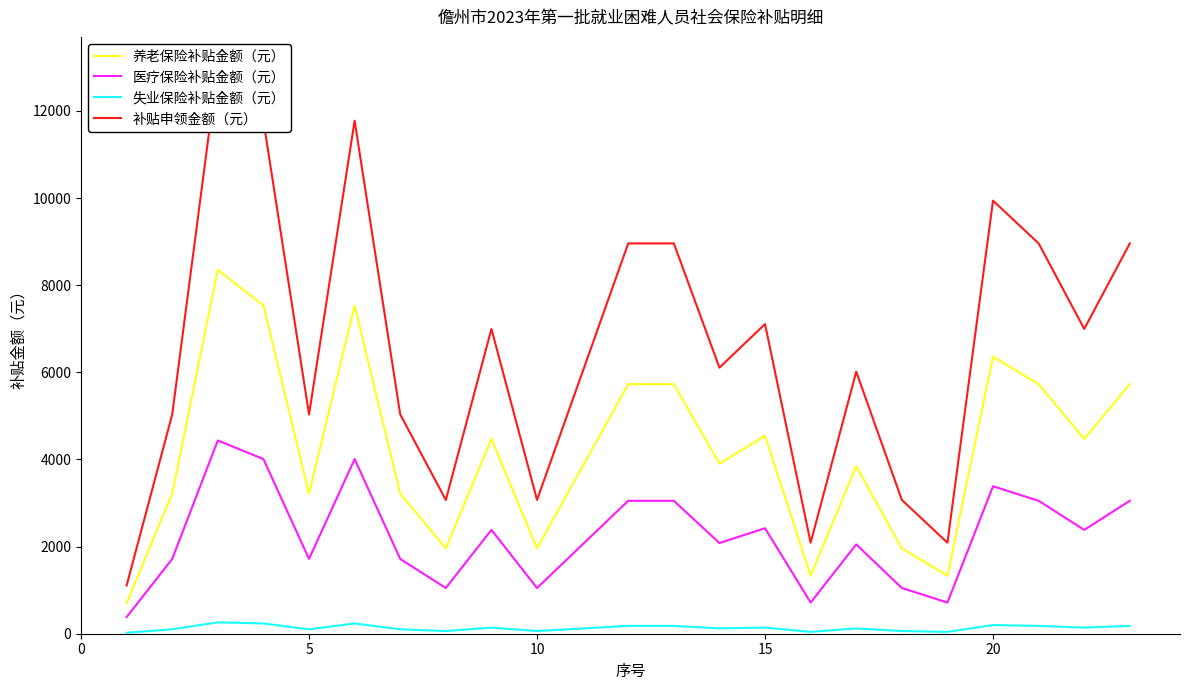

True or false: 养老保险补贴金额（元） and 补贴申领金额（元） intersect in this chart.

False